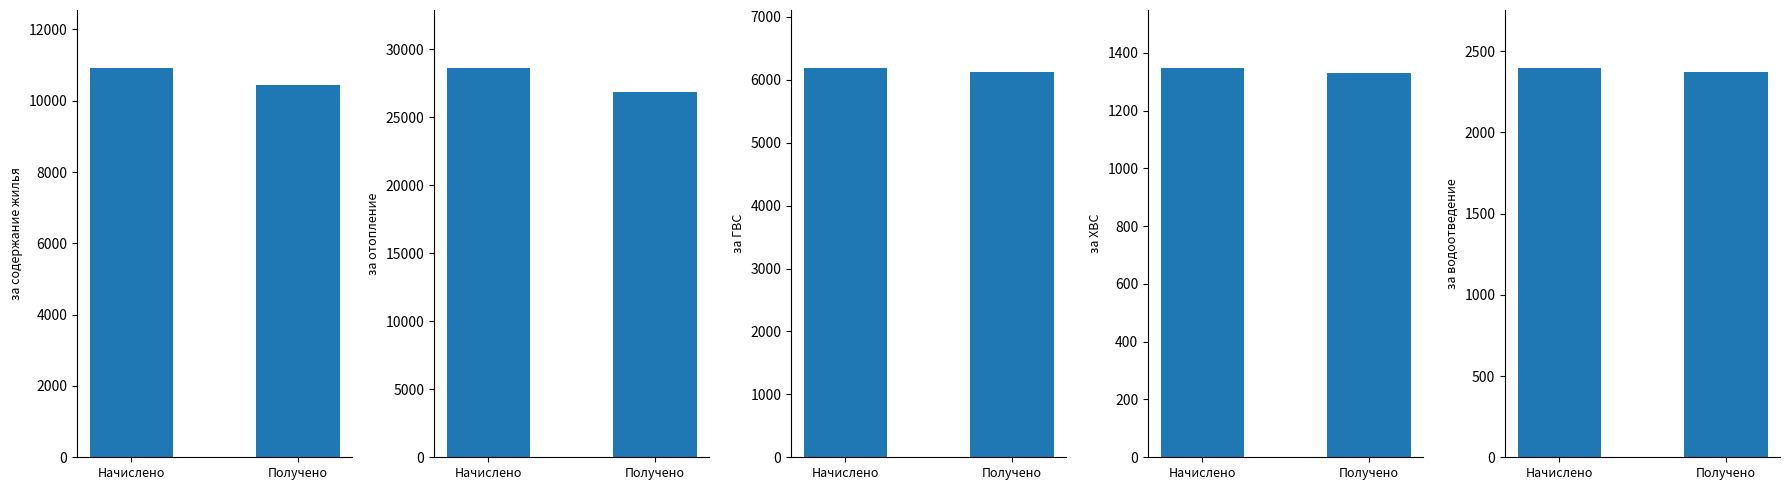

List the series in order of their peak value, lowest first.

за ХВС, за водоотведение, за ГВС, за содержание жилья, за отопление